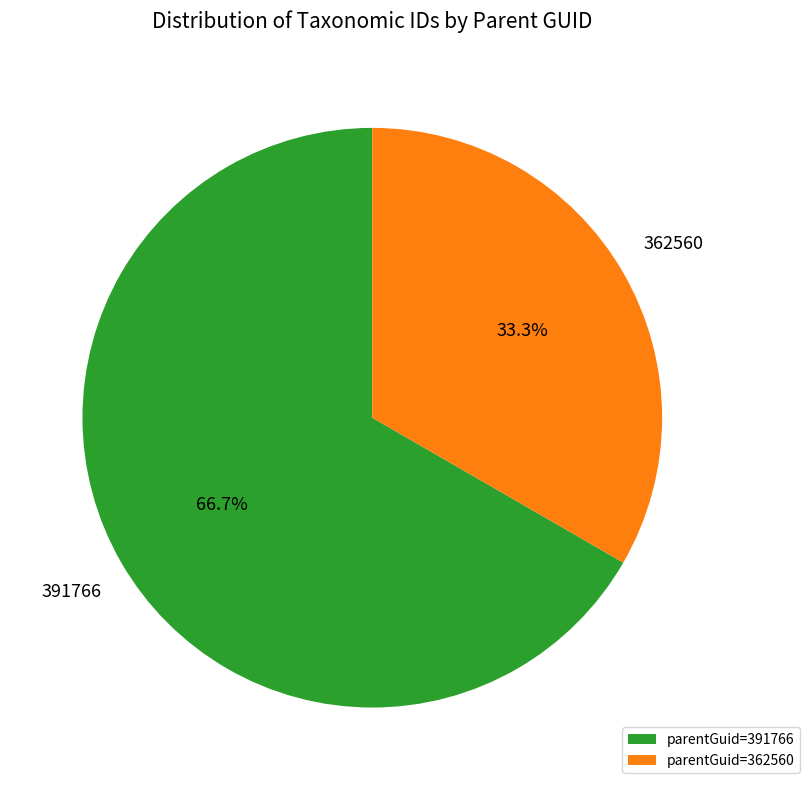

Which has a higher value, 391766 or 362560?

391766